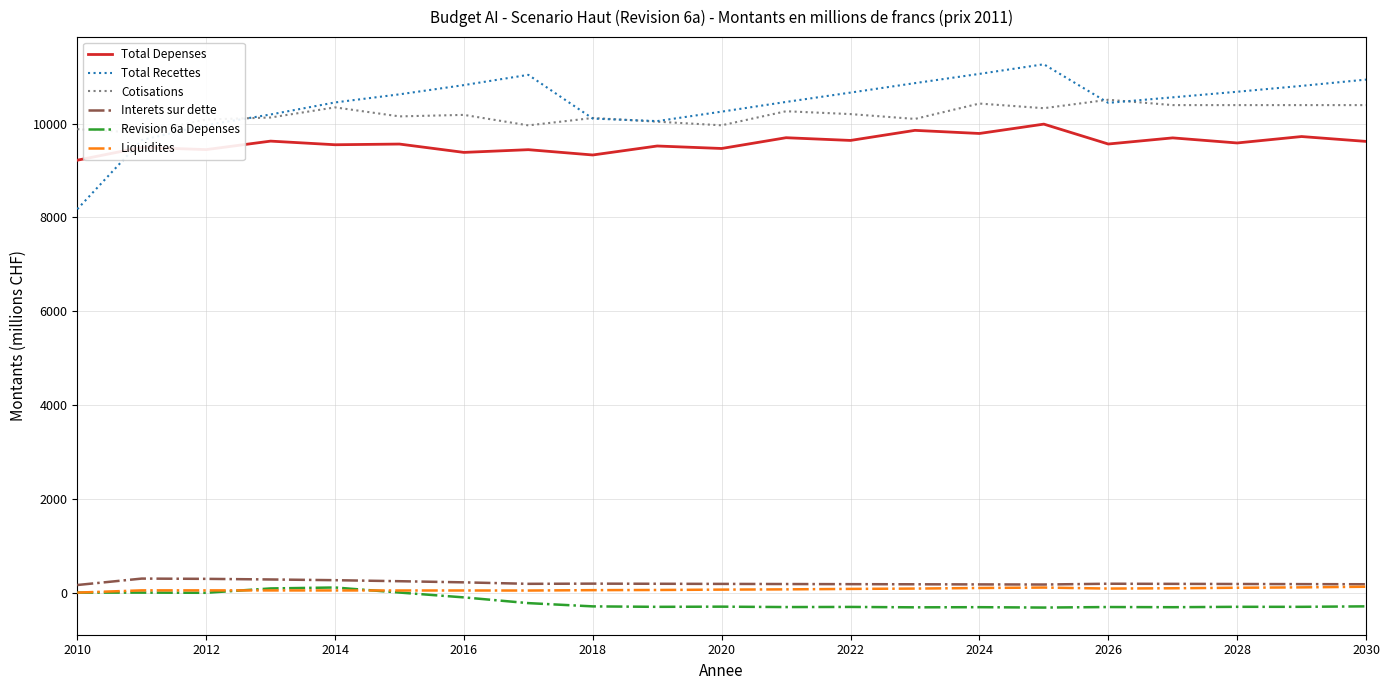

How many data points in Cotisations are less than 10186?

10